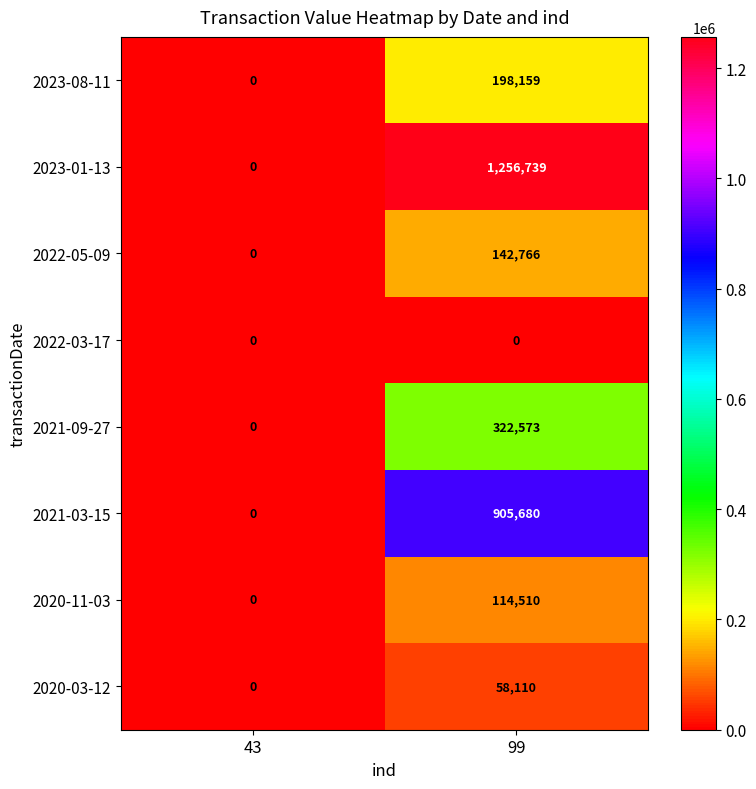

Rank the series by their maximum value, from highest to lowest.

2023-01-13, 2021-03-15, 2021-09-27, 2023-08-11, 2022-05-09, 2020-11-03, 2020-03-12, 2022-03-17